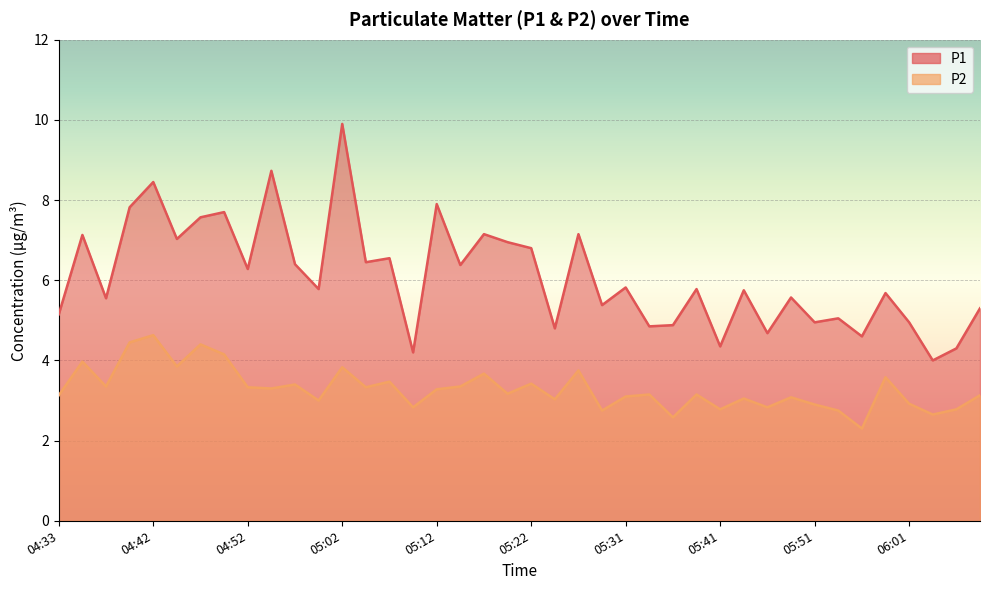

How many data points in P1 are less than 5?

11